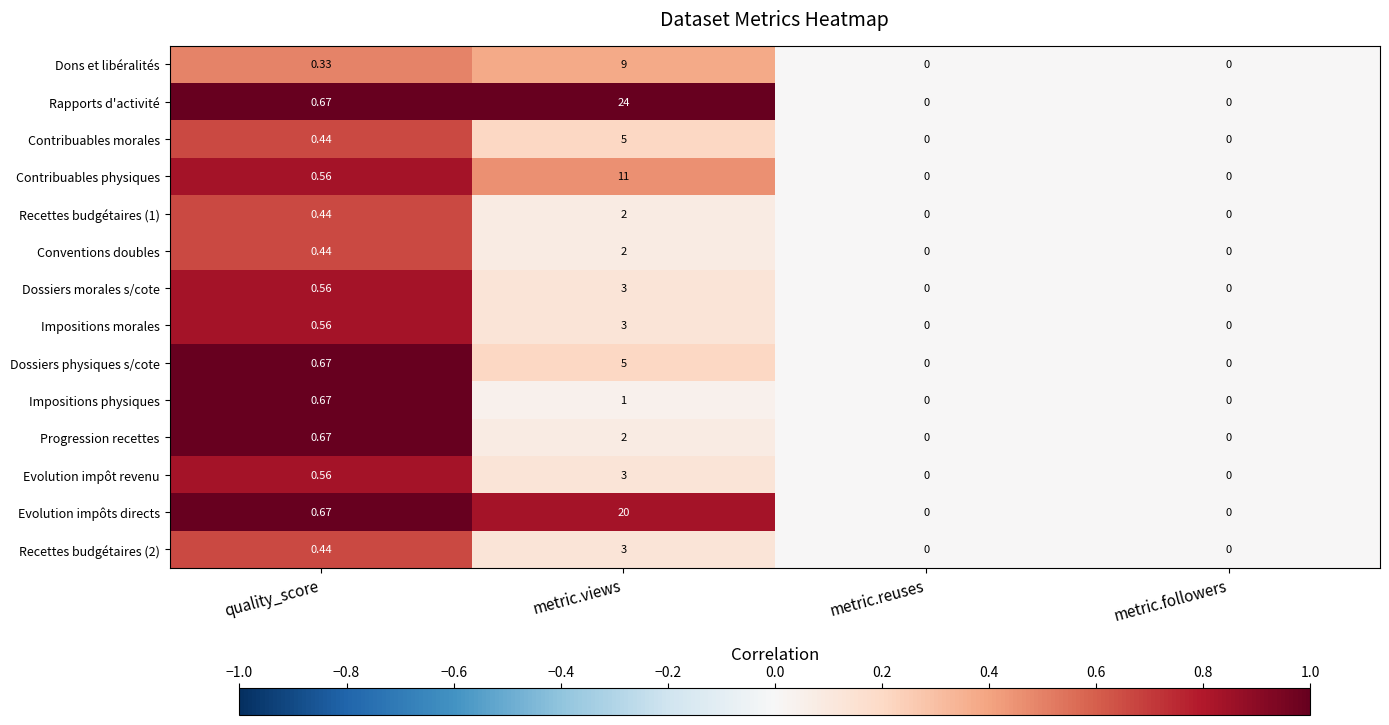

Between metric.views and metric.followers, which series saw the biggest shift?

Rapports d'activité